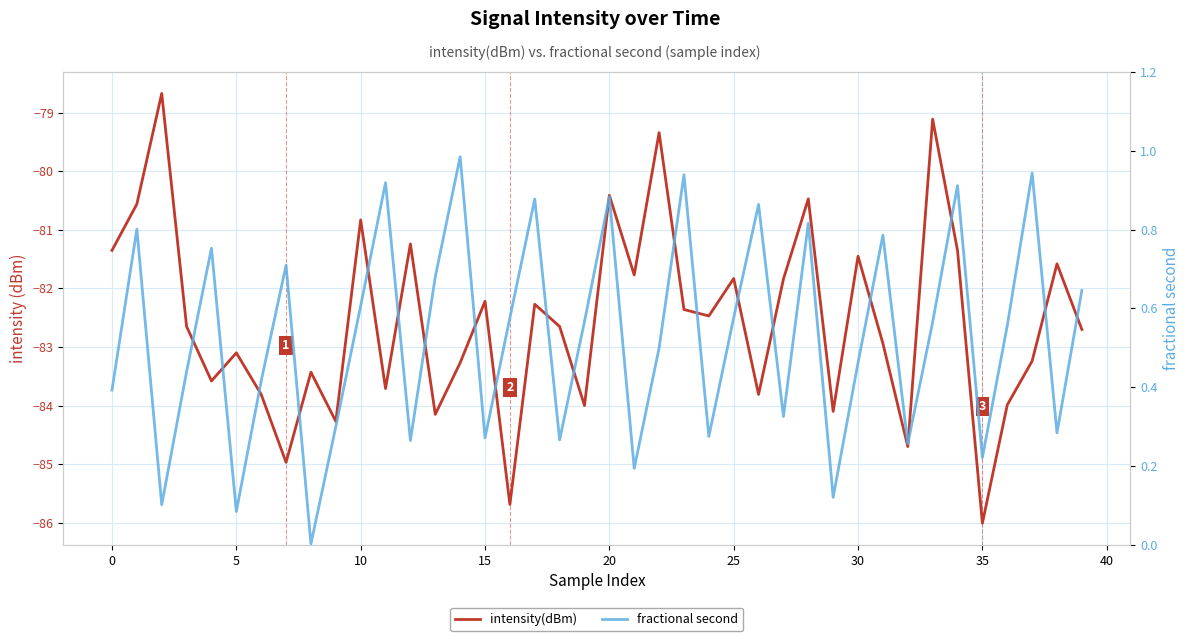

Reading right to left, transcribe all the data shown in this chart.

intensity(dBm): -82.7	-81.6	-83.2	-84.0	-86.0	-81.3	-79.1	-84.7	-82.9	-81.5	-84.1	-80.5	-81.8	-83.8	-81.8	-82.5	-82.4	-79.3	-81.8	-80.4	-84.0	-82.7	-82.3	-85.7	-82.2	-83.3	-84.2	-81.2	-83.7	-80.8	-84.3	-83.4	-85.0	-83.8	-83.1	-83.6	-82.7	-78.7	-80.6	-81.3
fractional second: 0.6	0.3	0.9	0.6	0.2	0.9	0.6	0.3	0.8	0.5	0.1	0.8	0.3	0.9	0.6	0.3	0.9	0.5	0.2	0.9	0.6	0.3	0.9	0.6	0.3	1.0	0.7	0.3	0.9	0.6	0.3	0.0	0.7	0.4	0.1	0.8	0.4	0.1	0.8	0.4